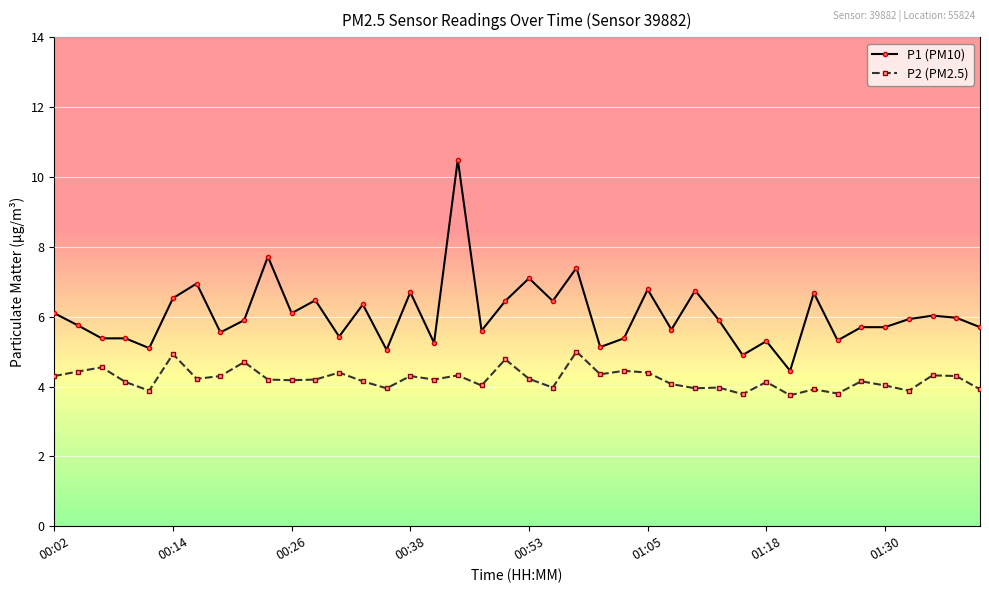

List the series in order of their peak value, lowest first.

P2 (PM2.5), P1 (PM10)